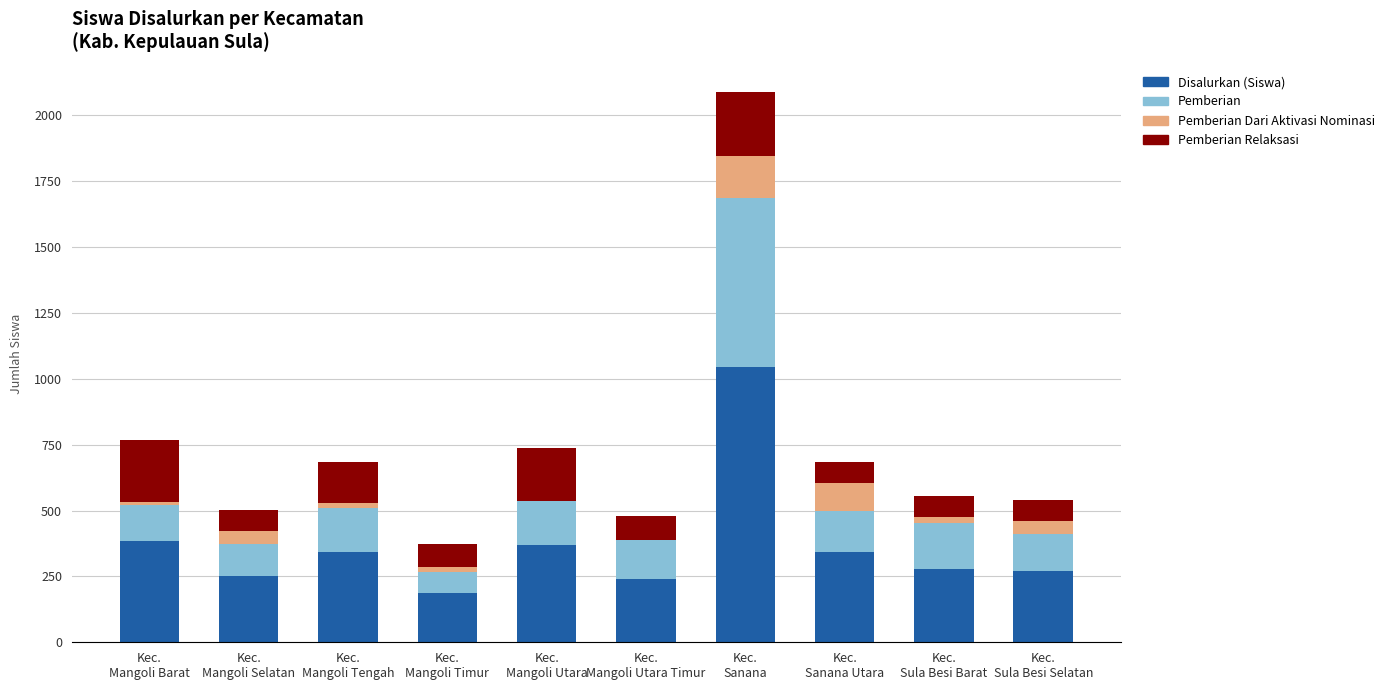

What is the sum of all Disalurkan (Siswa) values?

3707